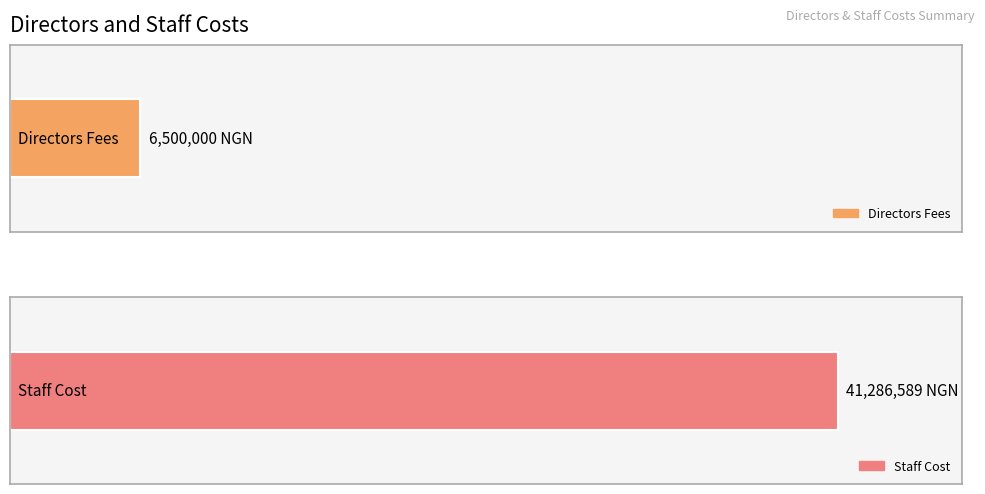

What is the difference between the highest and lowest values at 2021?

34786588.9